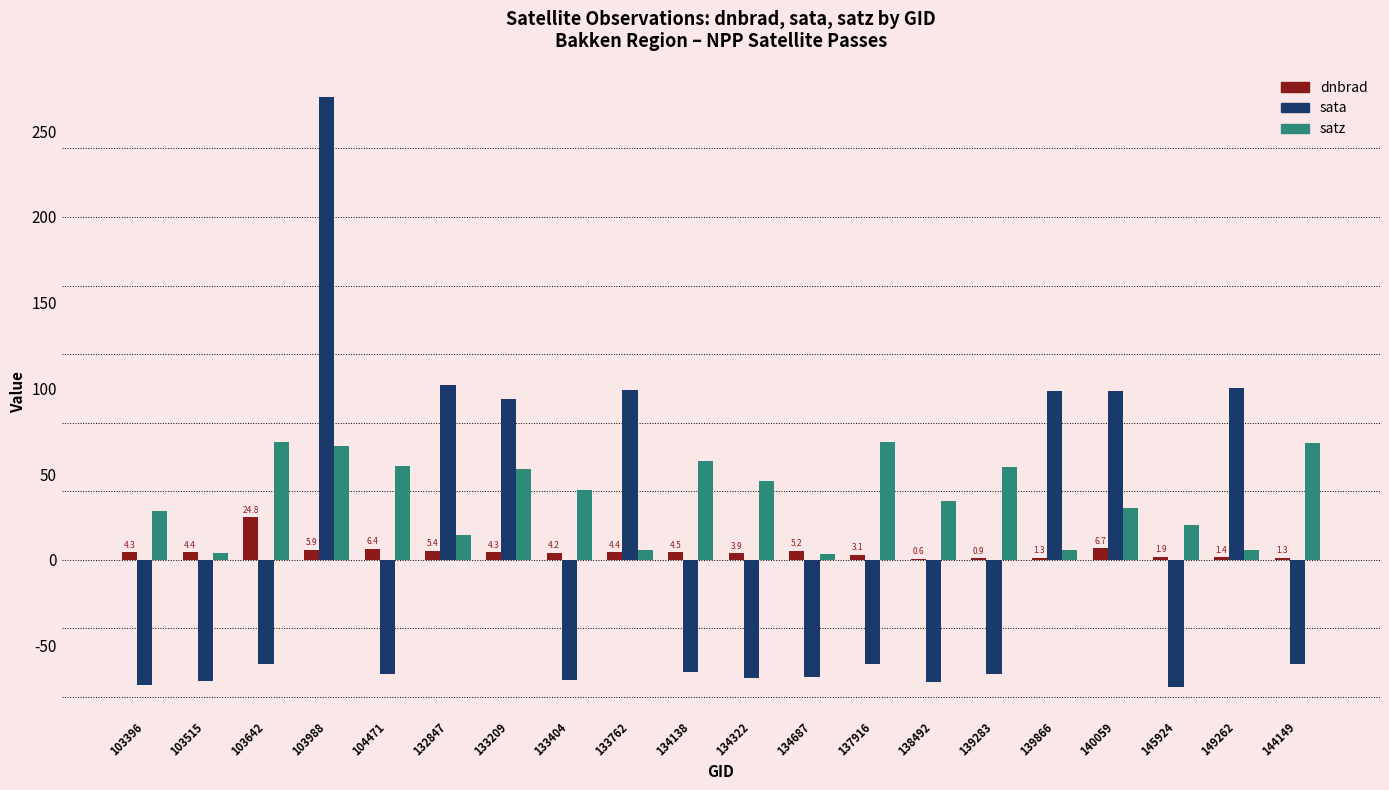

Between 103396 and 137916, which series saw the biggest shift?

satz